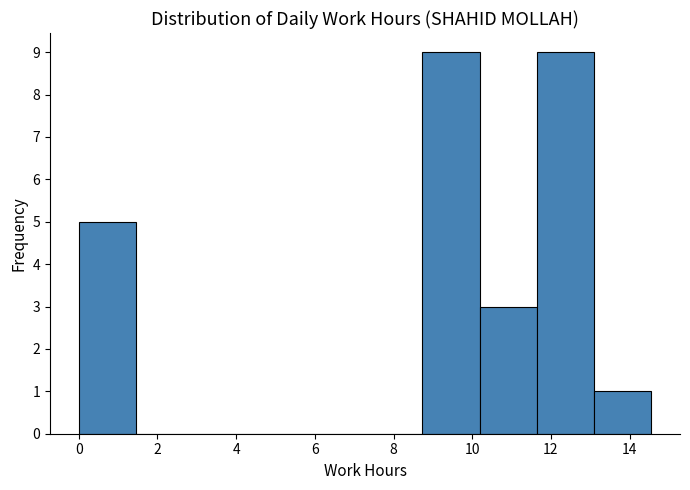

What is the height of the bar covering 10.2 to 11.6 on the x-axis? Neither the bar edges nor the heights are printed on the chart, so give them approximately, as read against the axes.

3